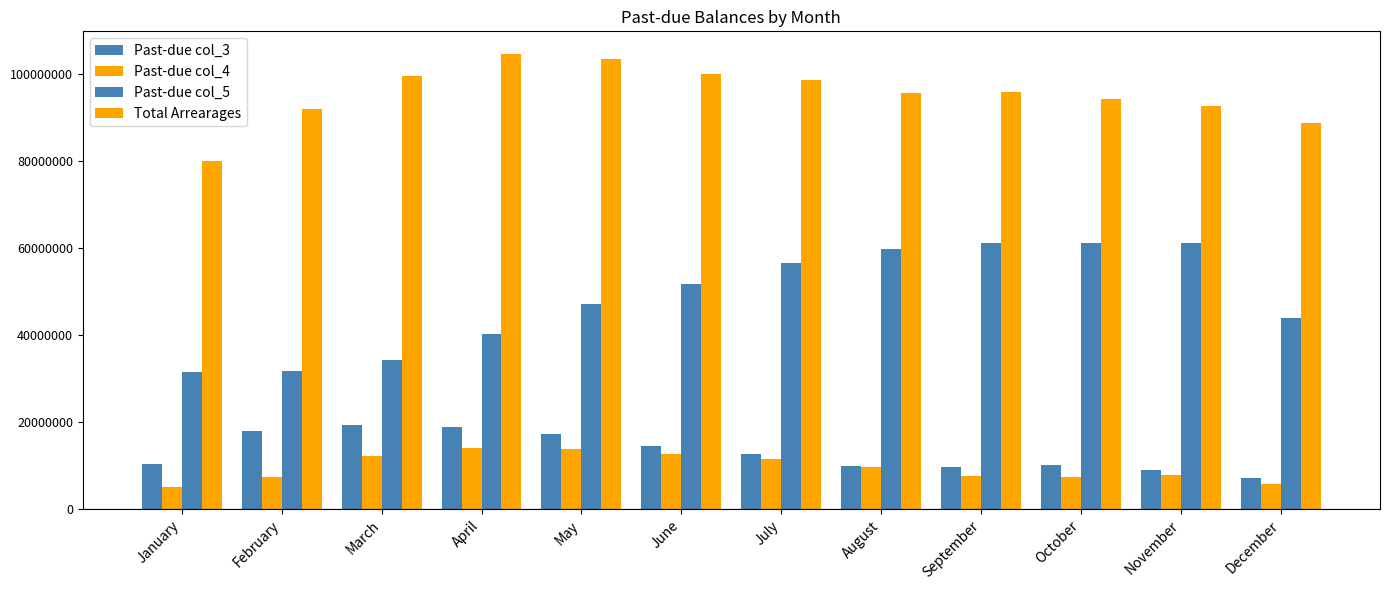

What is the value of the Past-due col_3 bar at the 5th from the left?

17208300.9